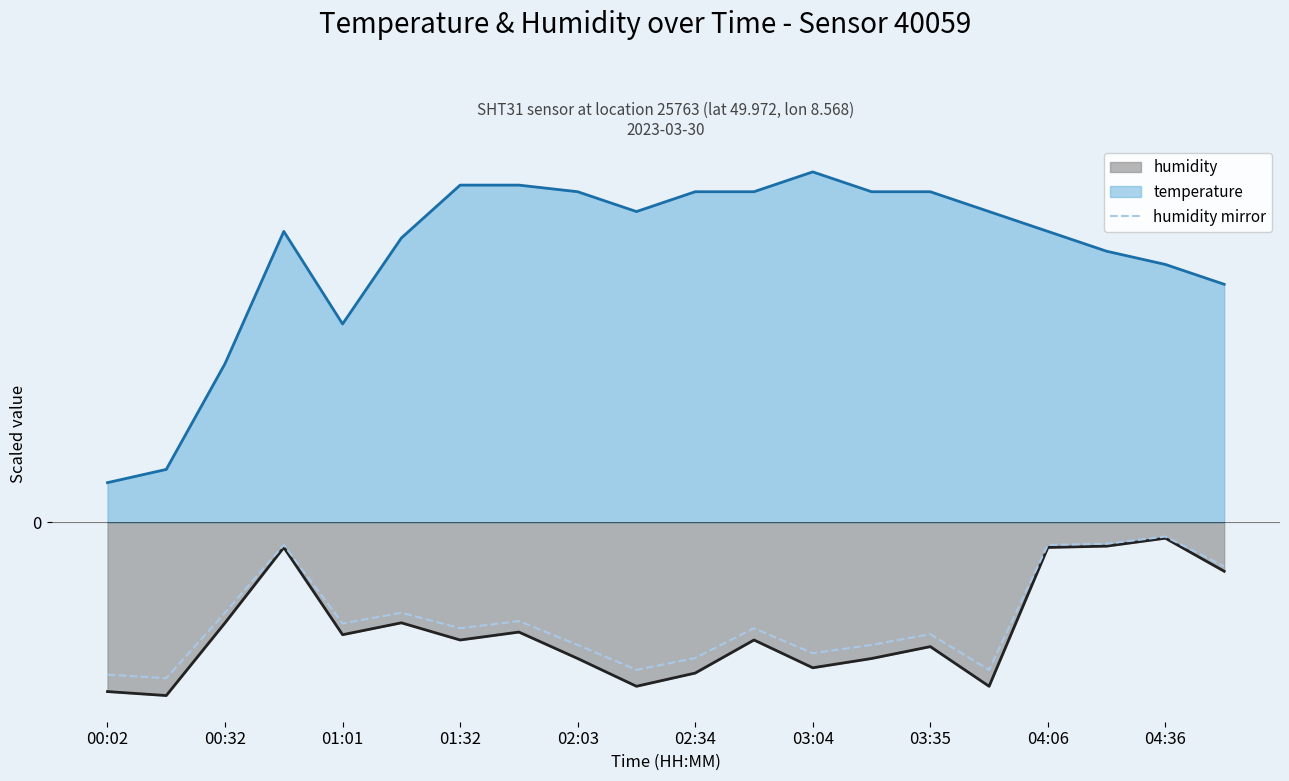

Which has a higher value, 00:32 or 03:35?

03:35